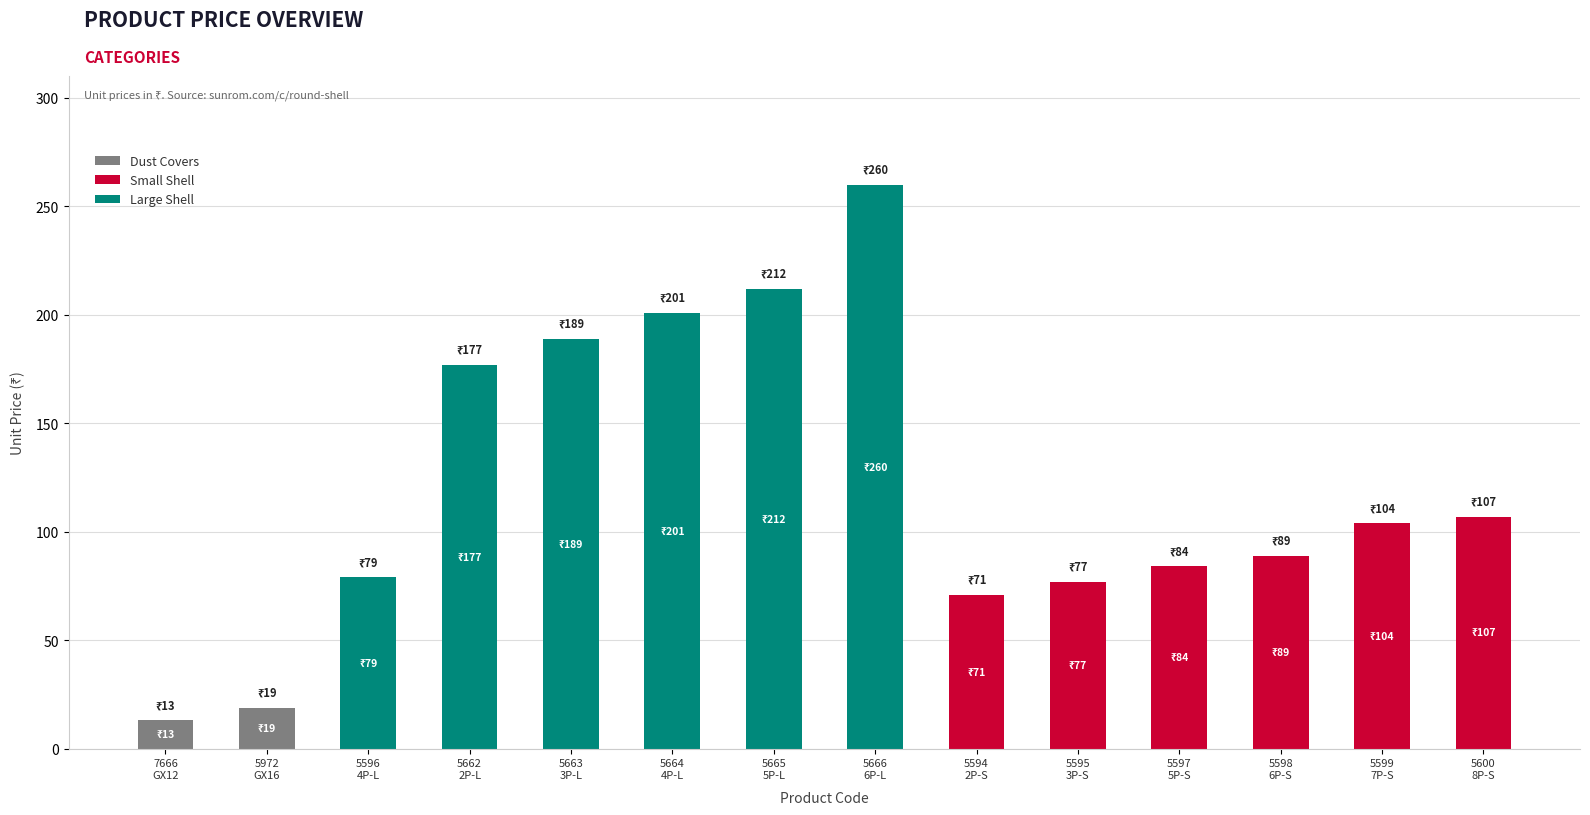

At which category does the chart reach its peak across all series?

5666
6P-L